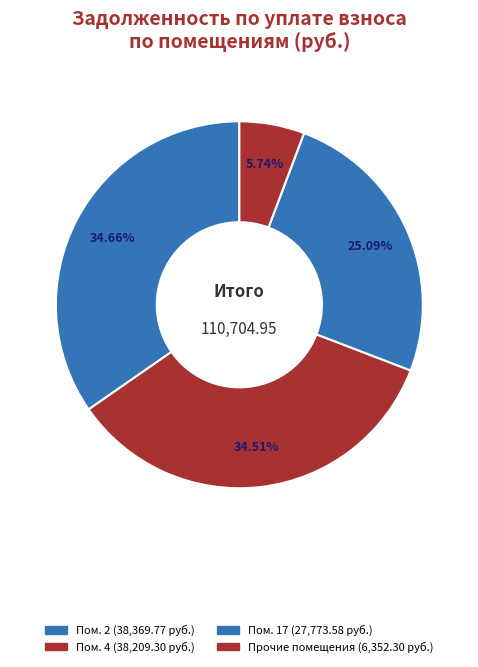

How many slices are in this pie chart?

4